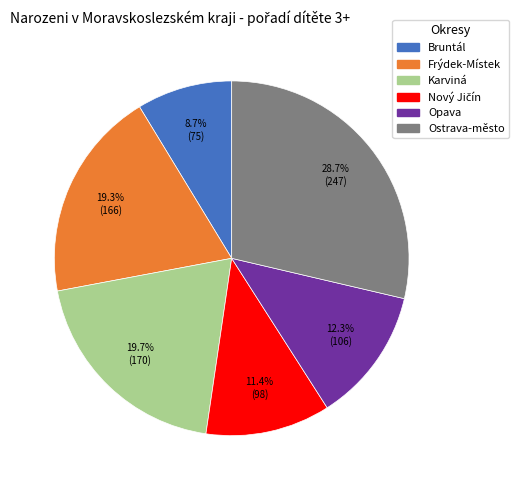

To the nearest percent, what is the average slice percentage?

17%